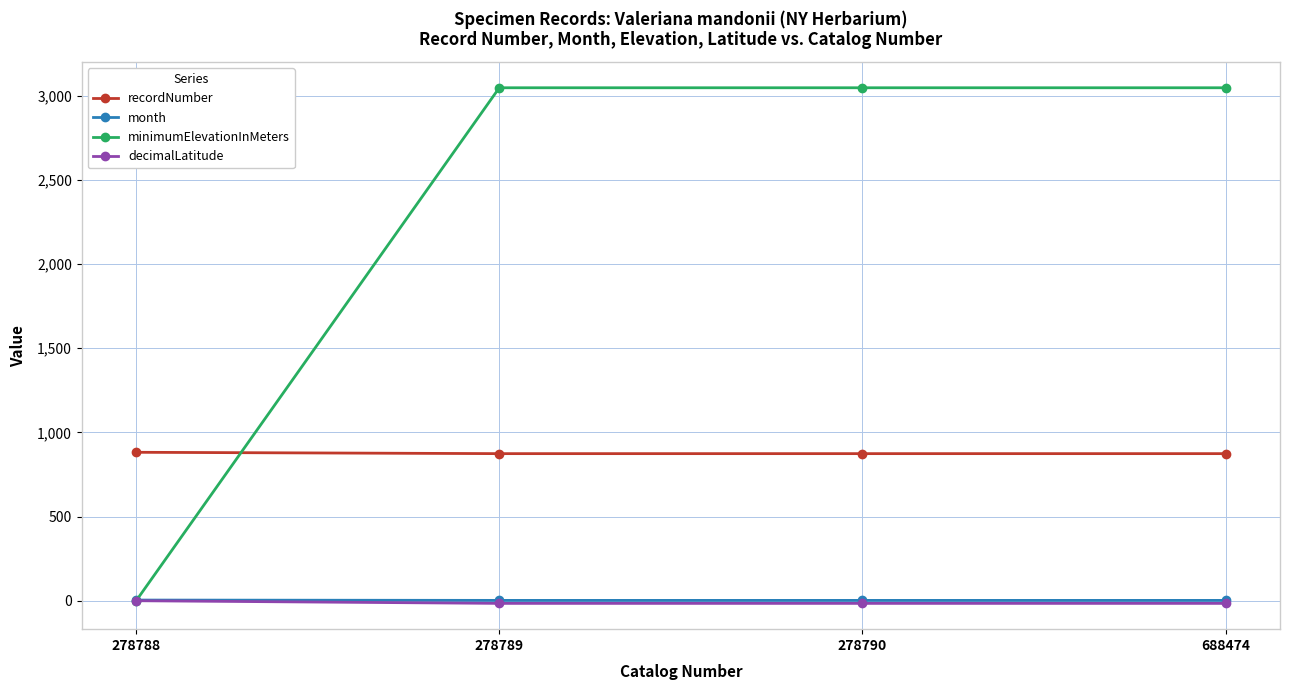

What is the smallest value displayed?

-15.8